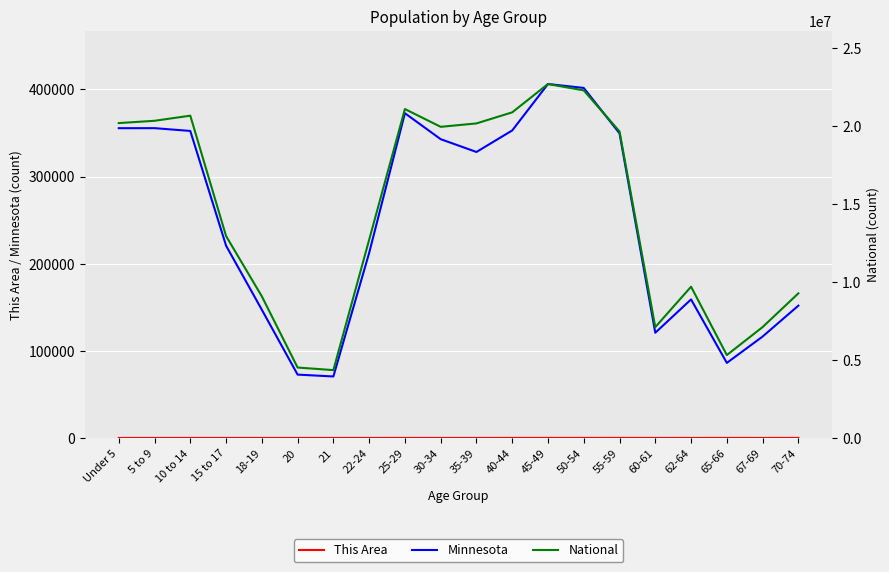

What is the difference between the second highest and minimum values in the This Area series?

49